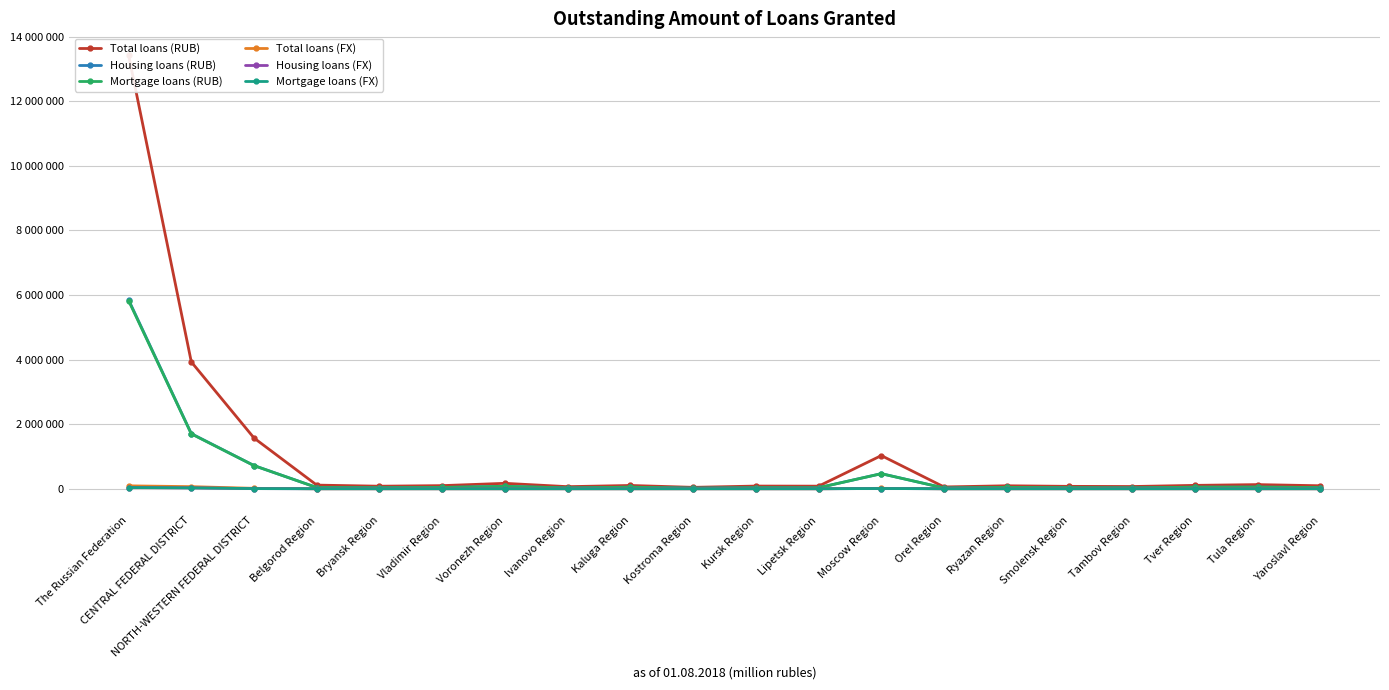

Which label corresponds to the smallest value in the chart?

Kostroma Region